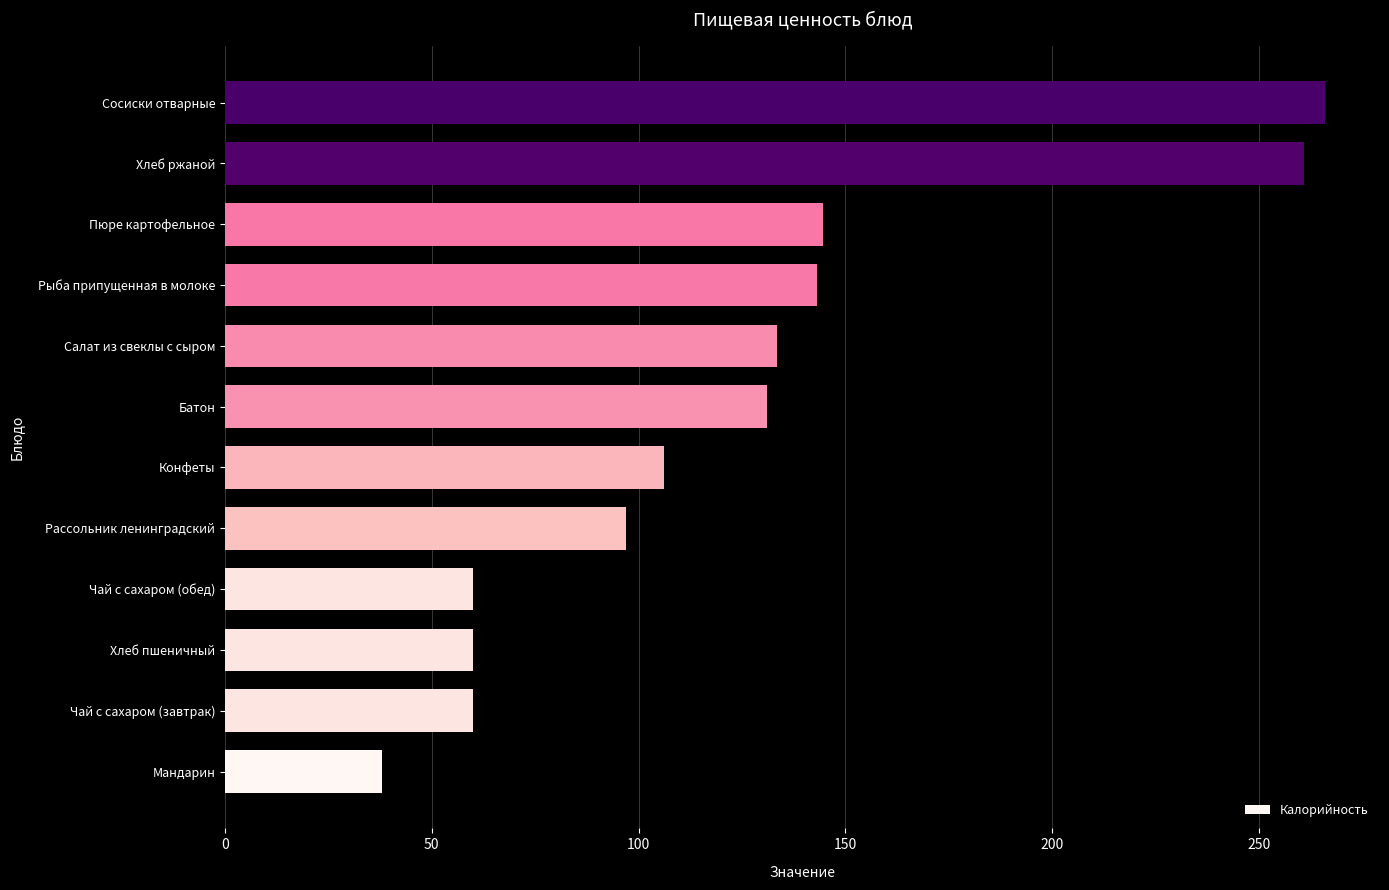

The chart shows a value of 96.3 at Чай с сахаром (обед). True or false?

False